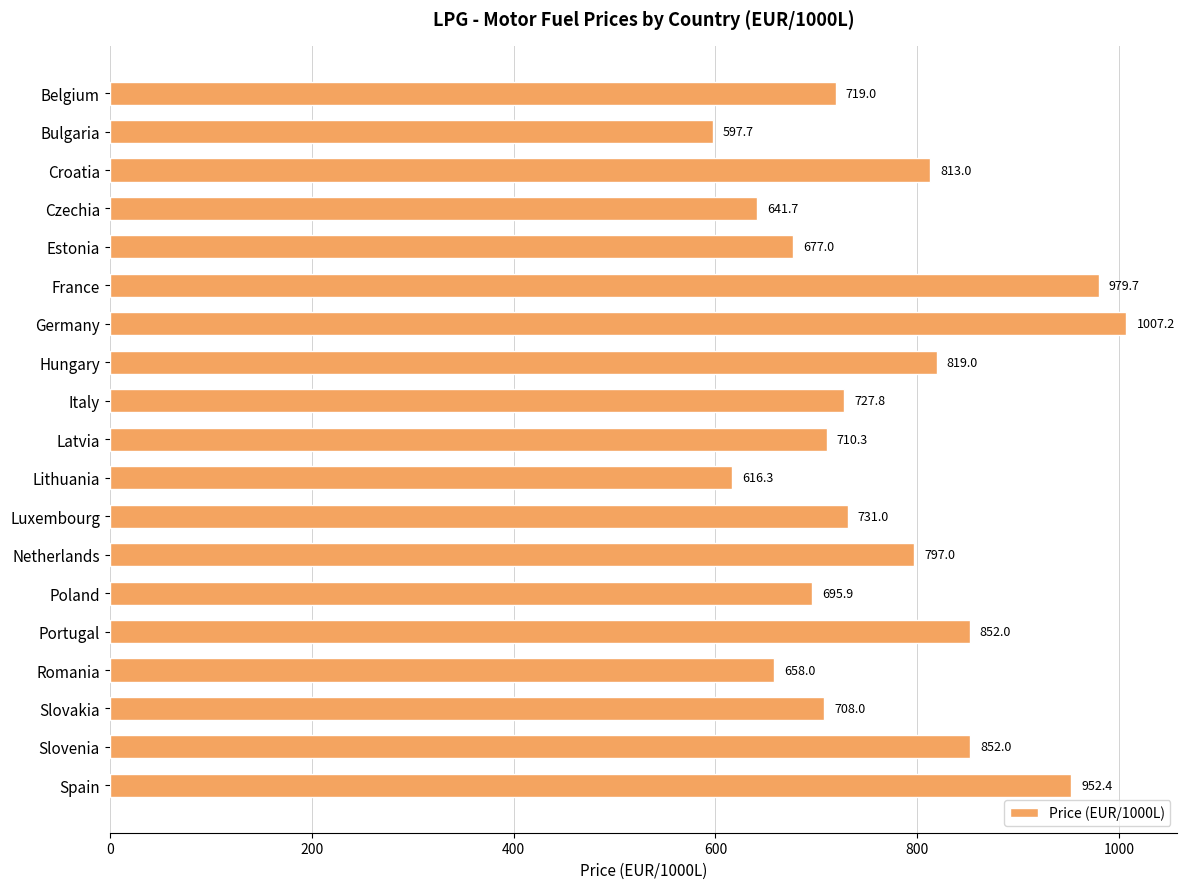

What is the change in value from Czechia to Lithuania?

-25.4